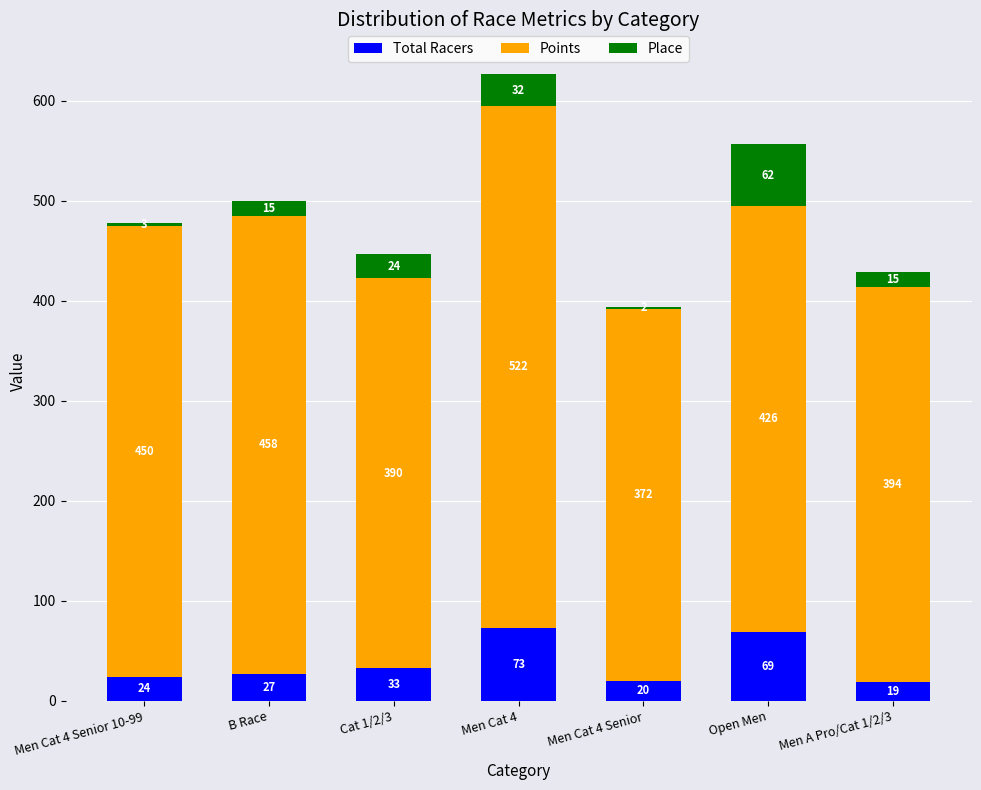

Which category has the highest value in the Total Racers series?

Men Cat 4